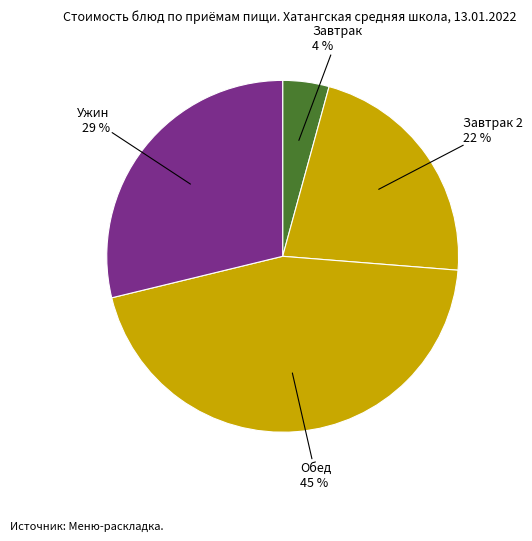

How many slices are in this pie chart?

4